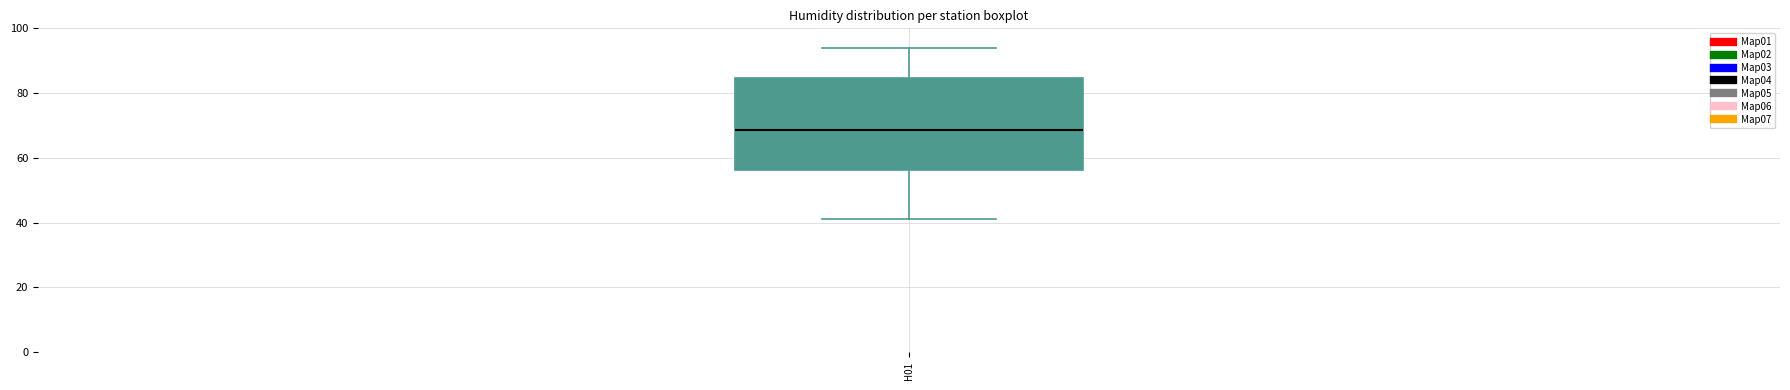

Transcribe this box plot: give where the median line is, the range the box spans, and where the two whiskers end, as read against the y-axis. The values are not printed on the chart, so give them approximately, as read against the axis.

median 68, box 56 to 84, whiskers 42 to 94